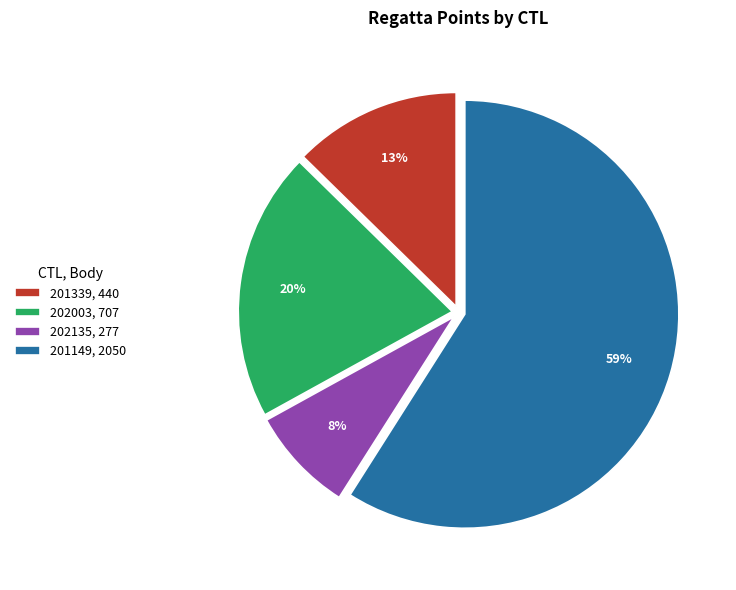

True or false: 202135 accounts for 8% of the total.

True